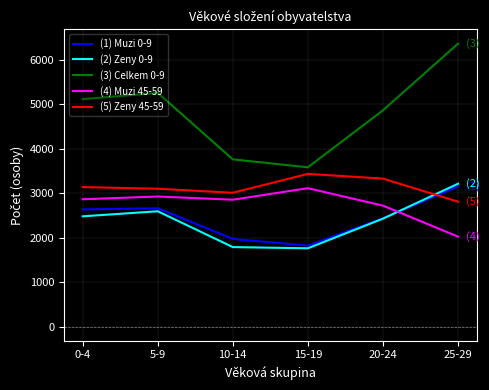

At how many categories does at least one series exceed 1819?

6